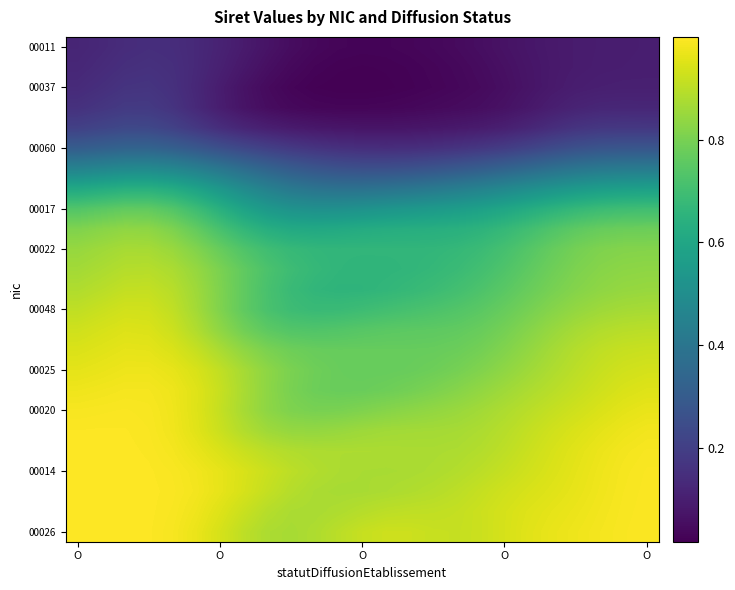

Which label corresponds to the largest value in the chart?

O